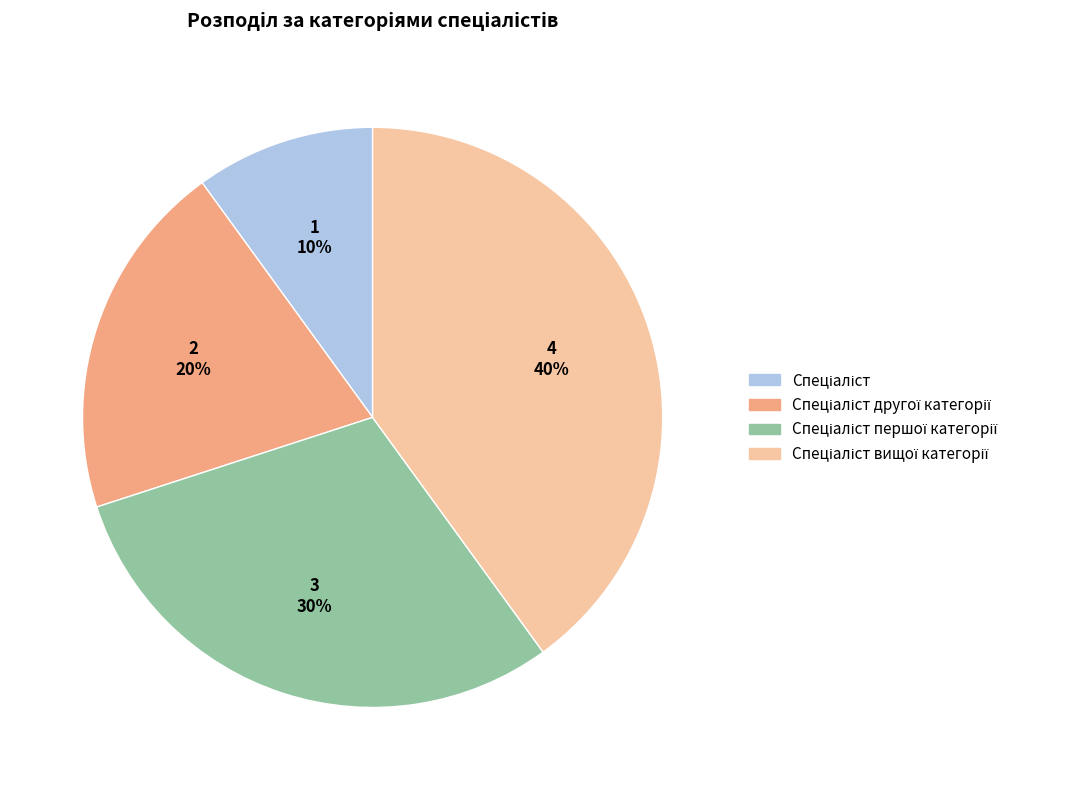

To the nearest percent, what is the average slice percentage?

25%